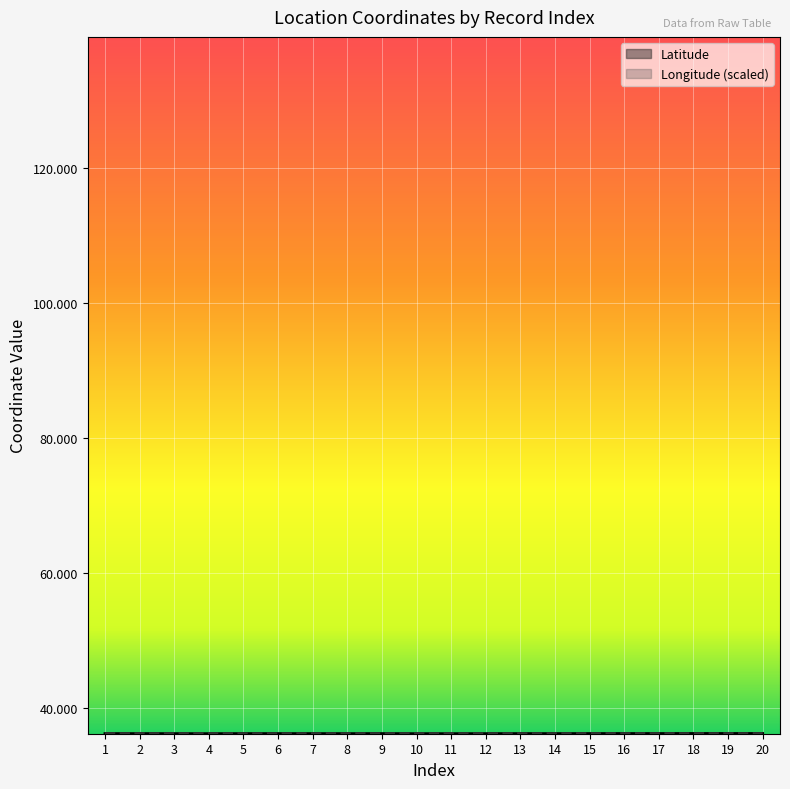

Rank the series by their maximum value, from highest to lowest.

Latitude, Longitude